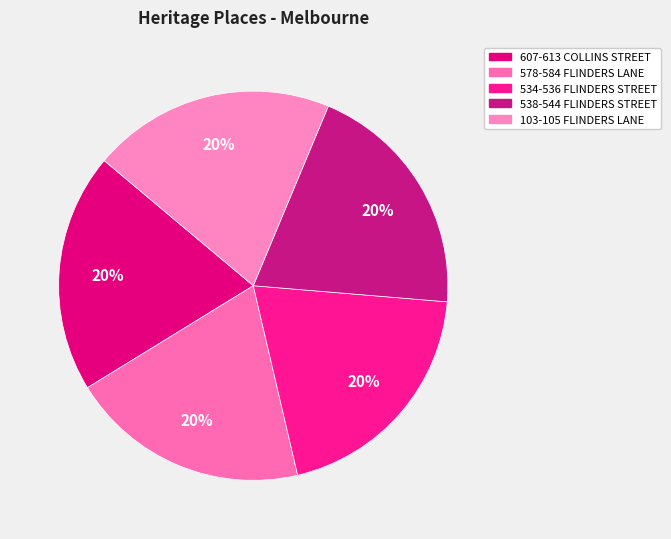

What percentage do 534-536 FLINDERS STREET and 578-584 FLINDERS LANE together represent?

39.9%